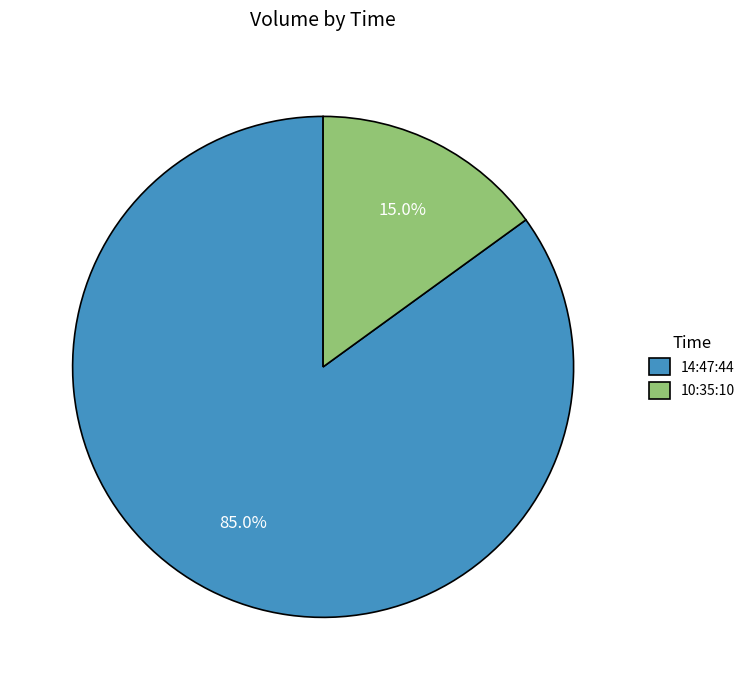

Is there any slice that represents more than half of the pie?

Yes